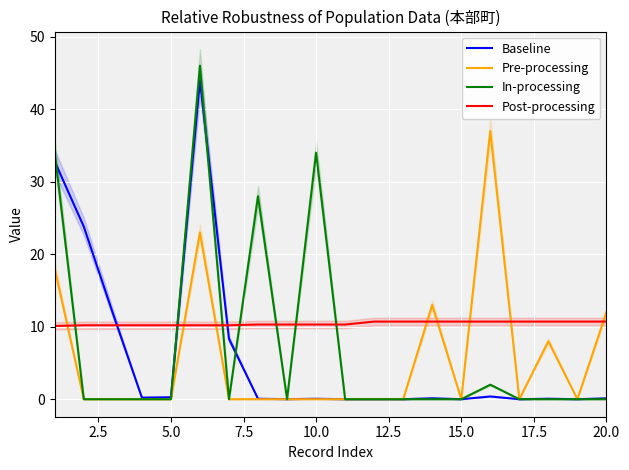

What is the maximum value for Baseline?

44.0